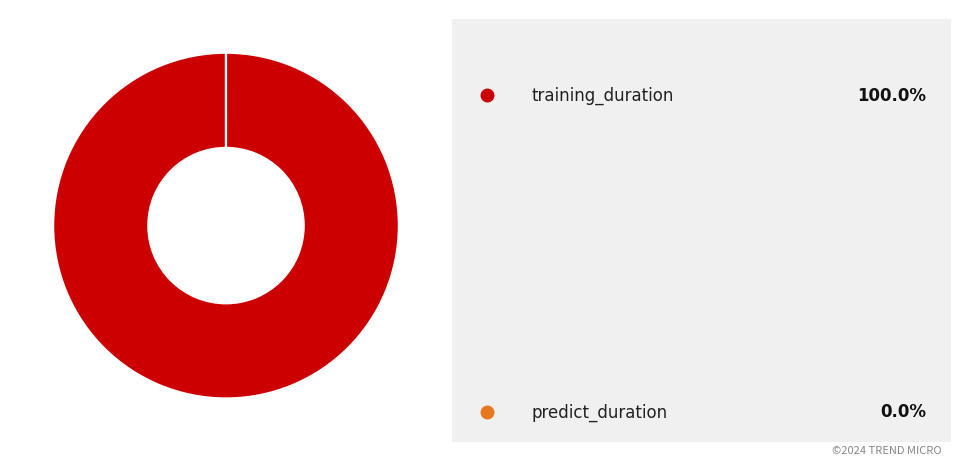

Does any single category account for the majority?

Yes